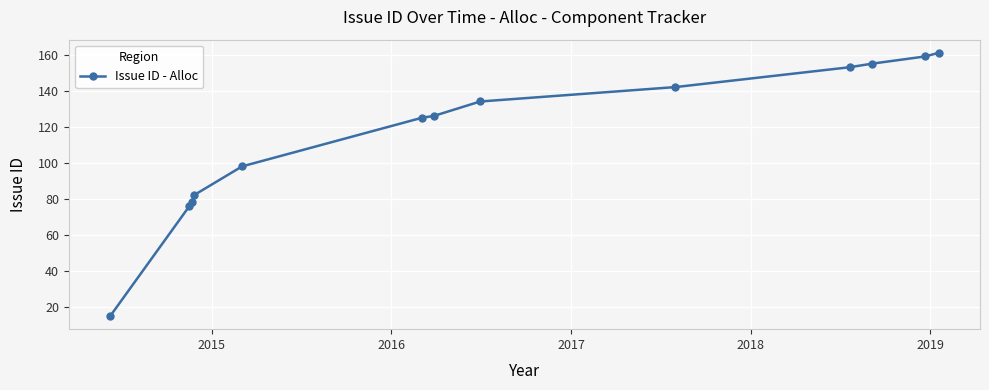

What is the minimum value shown in the chart?

15